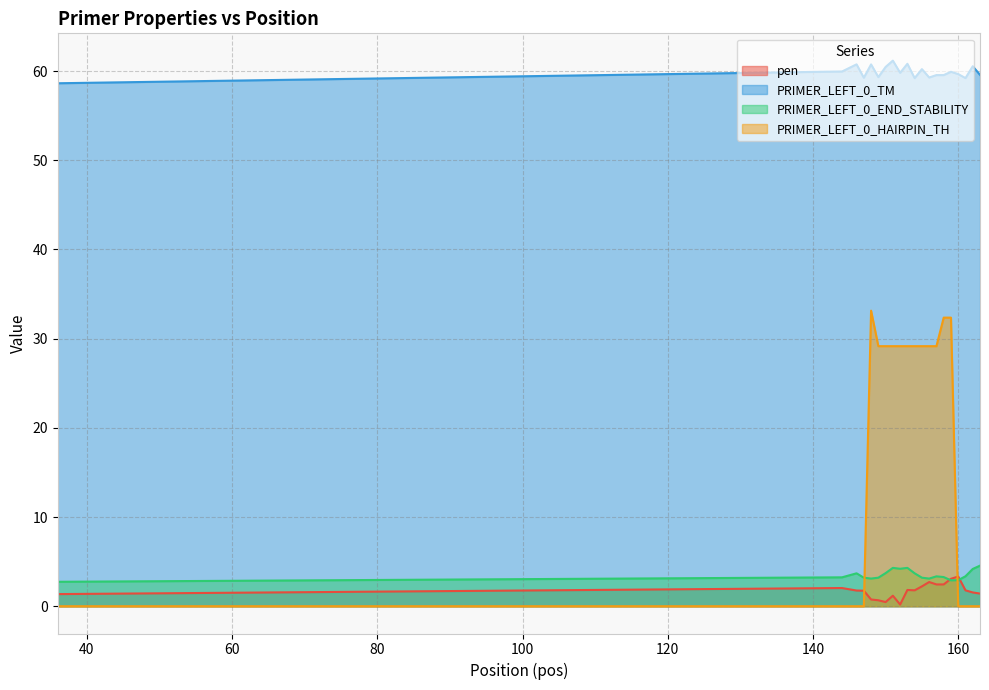

What is the average value of the PRIMER_LEFT_0_TM series?

59.9